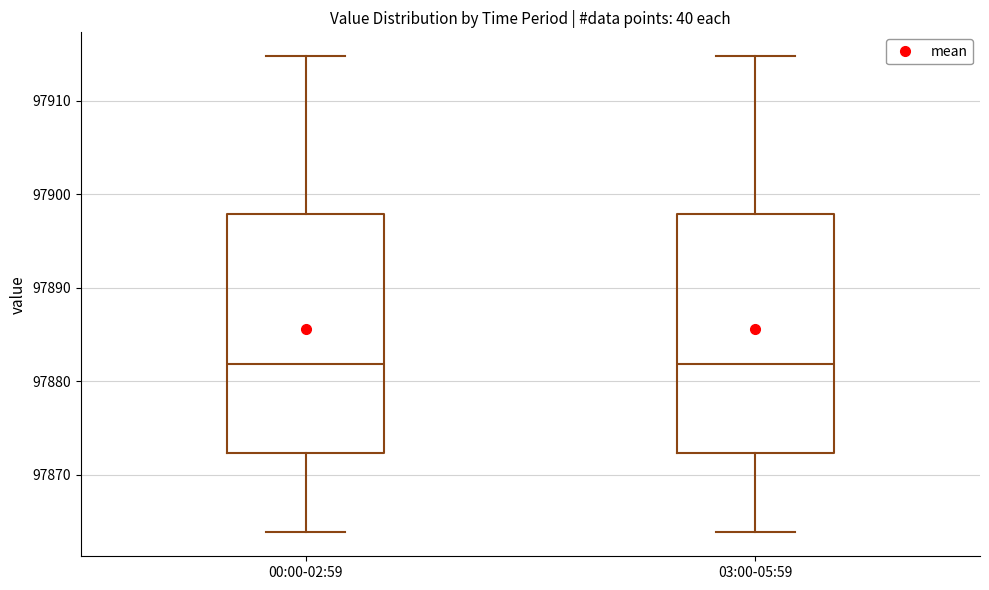

Reading left to right, read every box against the y-axis: the position of its median line, the range the box covers, and the ends of its whiskers. The values are not printed on the chart, so give them approximately, as read against the axis.

00:00-02:59: median 97882, box 97872 to 97898, whiskers 97864 to 97915
03:00-05:59: median 97882, box 97872 to 97898, whiskers 97864 to 97915